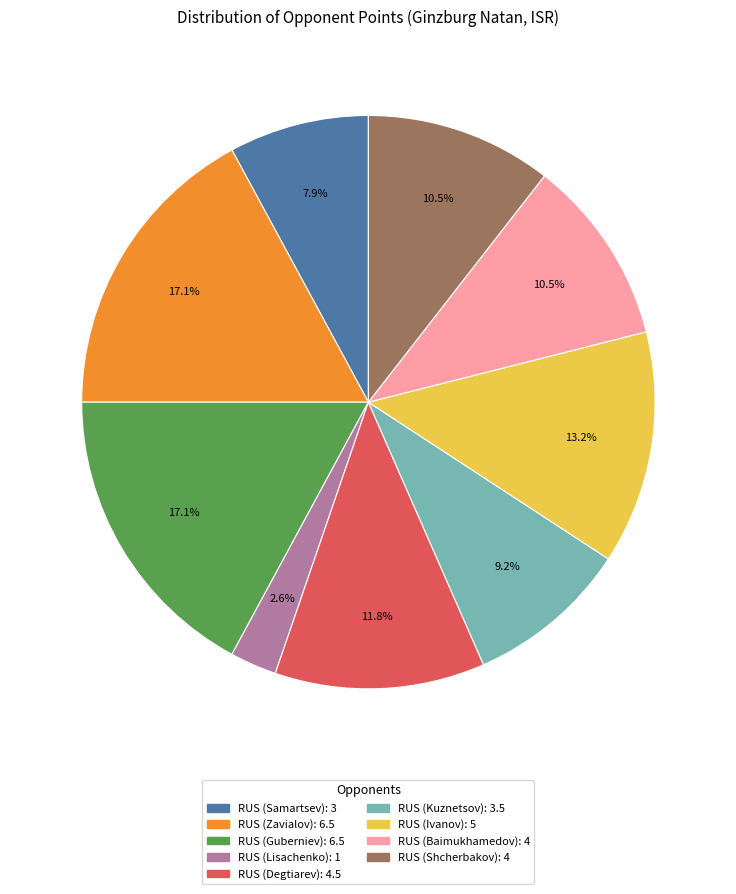

Does RUS (Degtiarev) account for over 50% of the chart?

No